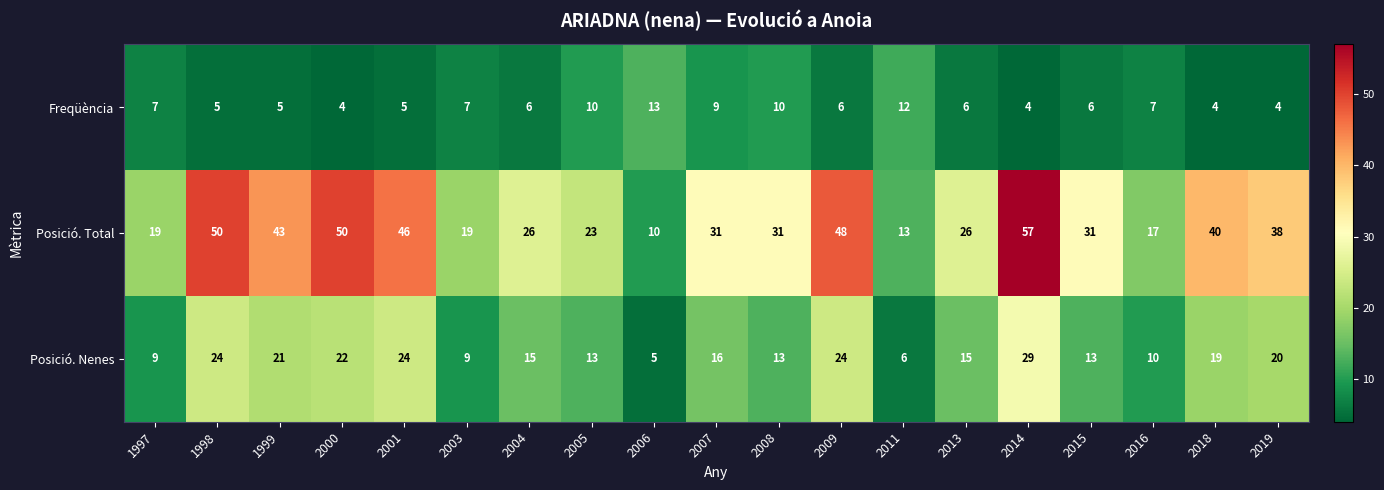

True or false: Posició. Nenes has a value of 13 at 2008.

True